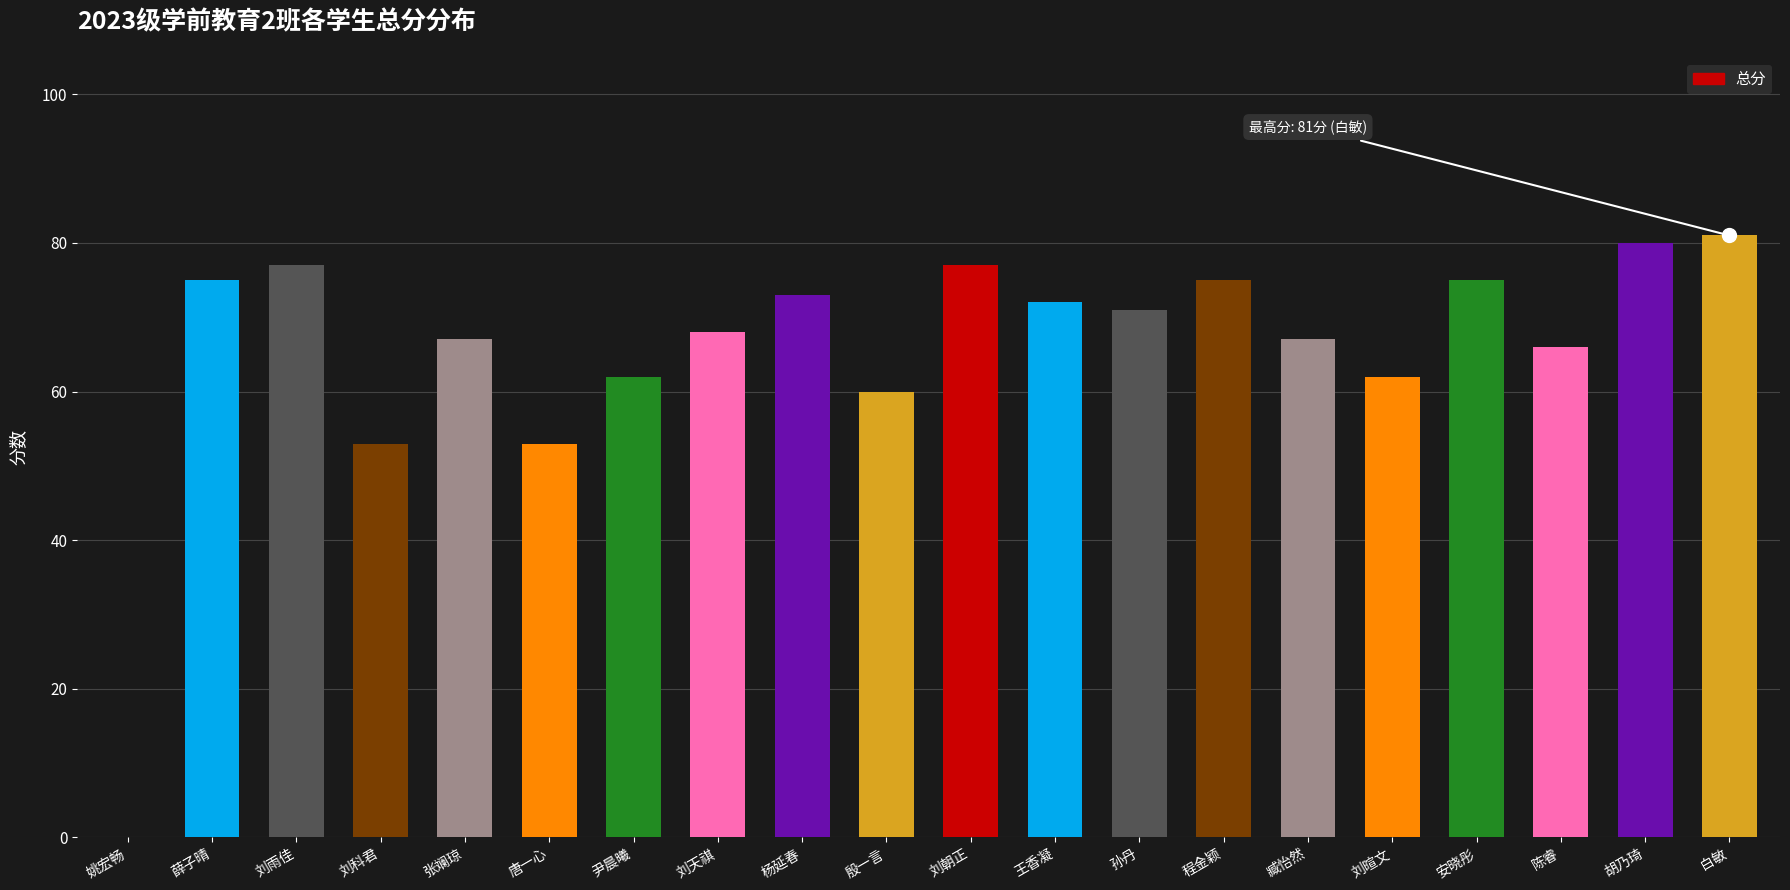

What value does the data have at 白敏, to the nearest 5?

80